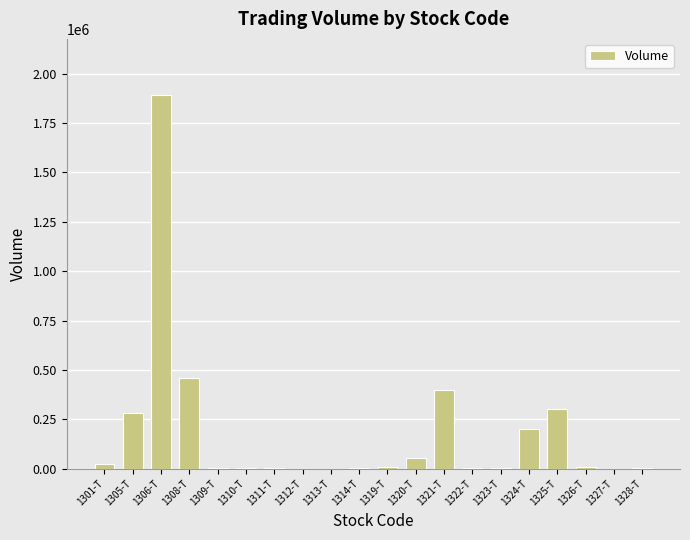

What is the sum of all values?

3648285